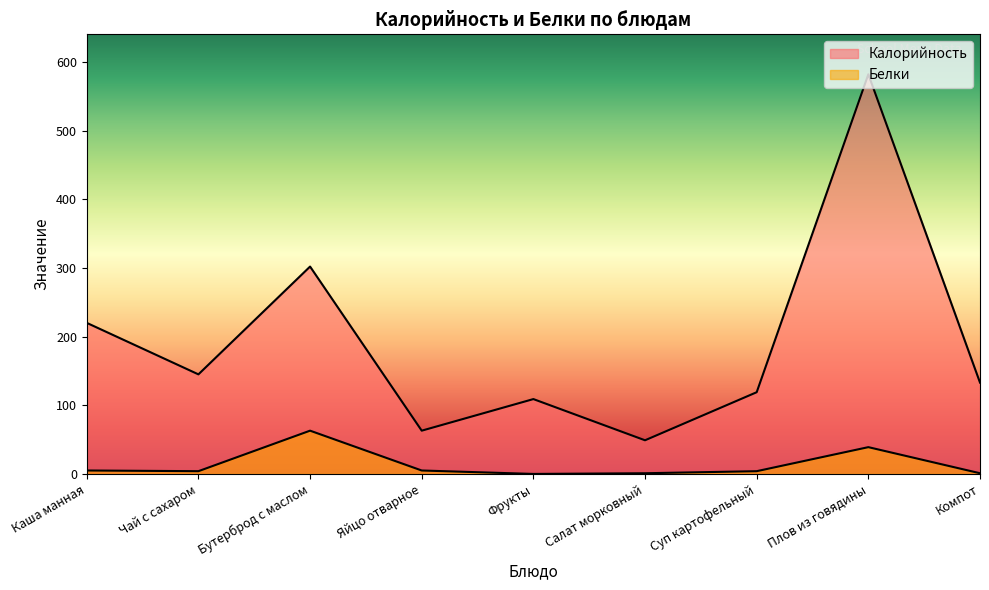

True or false: Калорийность and Белки intersect in this chart.

False